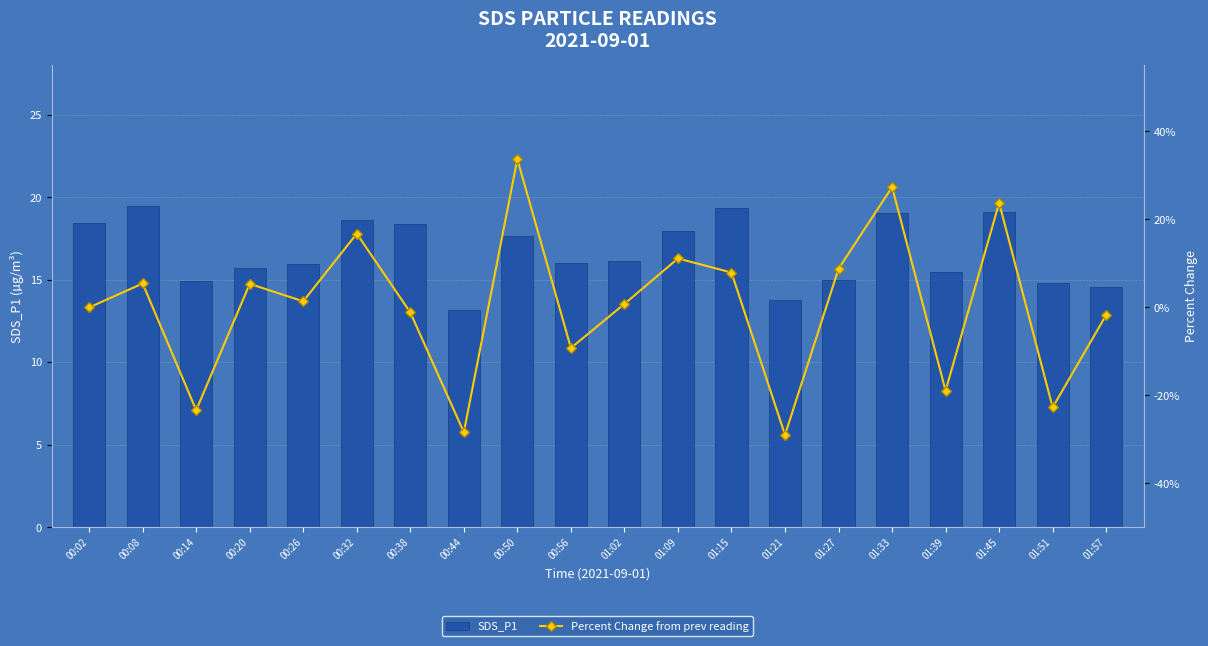

What are all the series names shown in the legend?

SDS_P1, Percent Change from prev reading